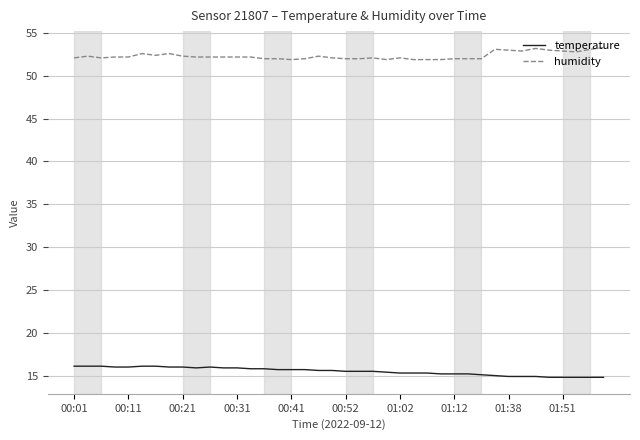

What is the minimum value shown in the chart?

14.8